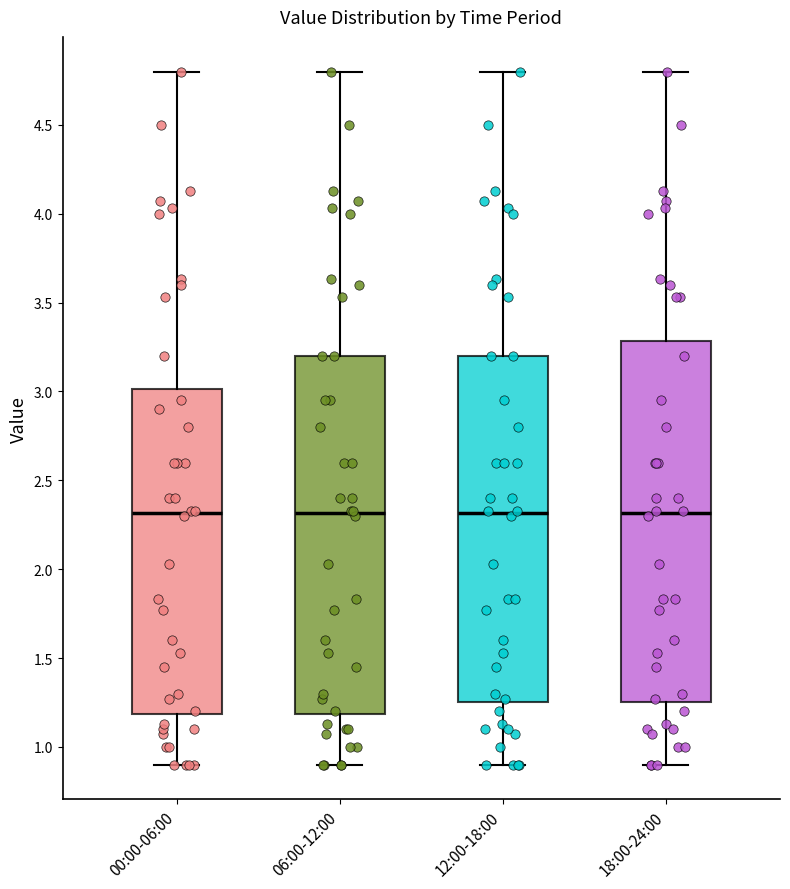

Reading left to right, transcribe this box plot: for each box, give where its median line is, the range the box spans, and where its two whiskers end, as read against the y-axis. The values are not printed on the chart, so give them approximately, as read against the axis.

00:00-06:00: median 2.30, box 1.20 to 3.00, whiskers 0.90 to 4.80
06:00-12:00: median 2.30, box 1.20 to 3.20, whiskers 0.90 to 4.80
12:00-18:00: median 2.30, box 1.25 to 3.20, whiskers 0.90 to 4.80
18:00-24:00: median 2.30, box 1.25 to 3.30, whiskers 0.90 to 4.80